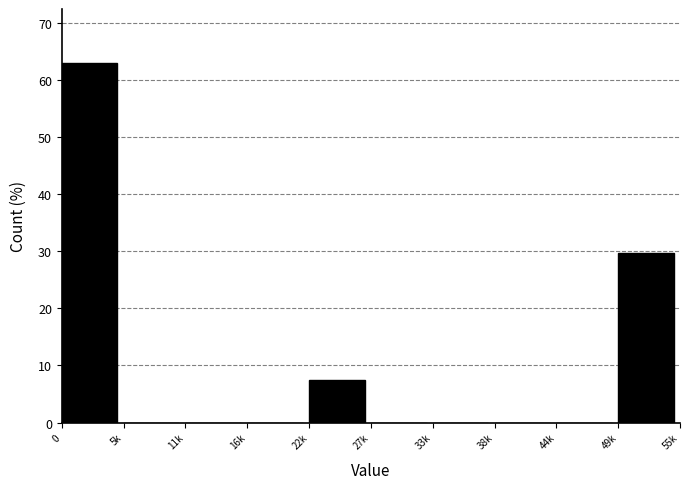

Reading left to right, what are all the values shown in this chart?

0=63.0	5k=0.0	11k=0.0	16k=0.0	22k=7.4	27k=0.0	33k=0.0	38k=0.0	44k=0.0	49k=29.6